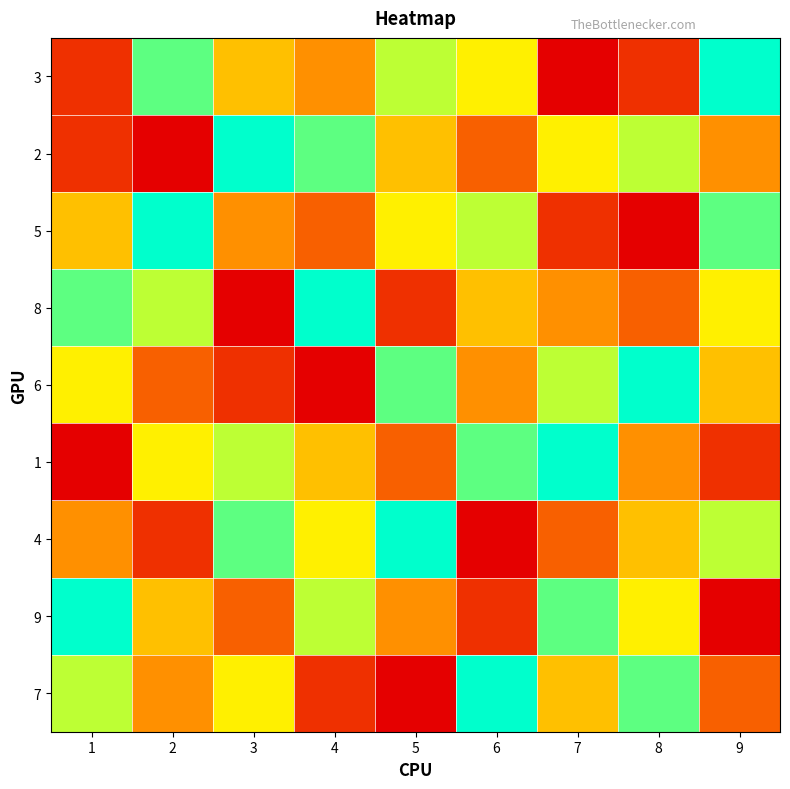

Reading left to right, list all the values displayed in this chart.

3: 1=2	2=8	3=5	4=4	5=7	6=6	7=1	8=2	9=9
2: 1=2	2=1	3=9	4=8	5=5	6=3	7=6	8=7	9=4
5: 1=5	2=9	3=4	4=3	5=6	6=7	7=2	8=1	9=8
8: 1=8	2=7	3=1	4=9	5=2	6=5	7=4	8=3	9=6
6: 1=6	2=3	3=2	4=1	5=8	6=4	7=7	8=9	9=5
1: 1=1	2=6	3=7	4=5	5=3	6=8	7=9	8=4	9=2
4: 1=4	2=2	3=8	4=6	5=9	6=1	7=3	8=5	9=7
9: 1=9	2=5	3=3	4=7	5=4	6=2	7=8	8=6	9=1
7: 1=7	2=4	3=6	4=2	5=1	6=9	7=5	8=8	9=3